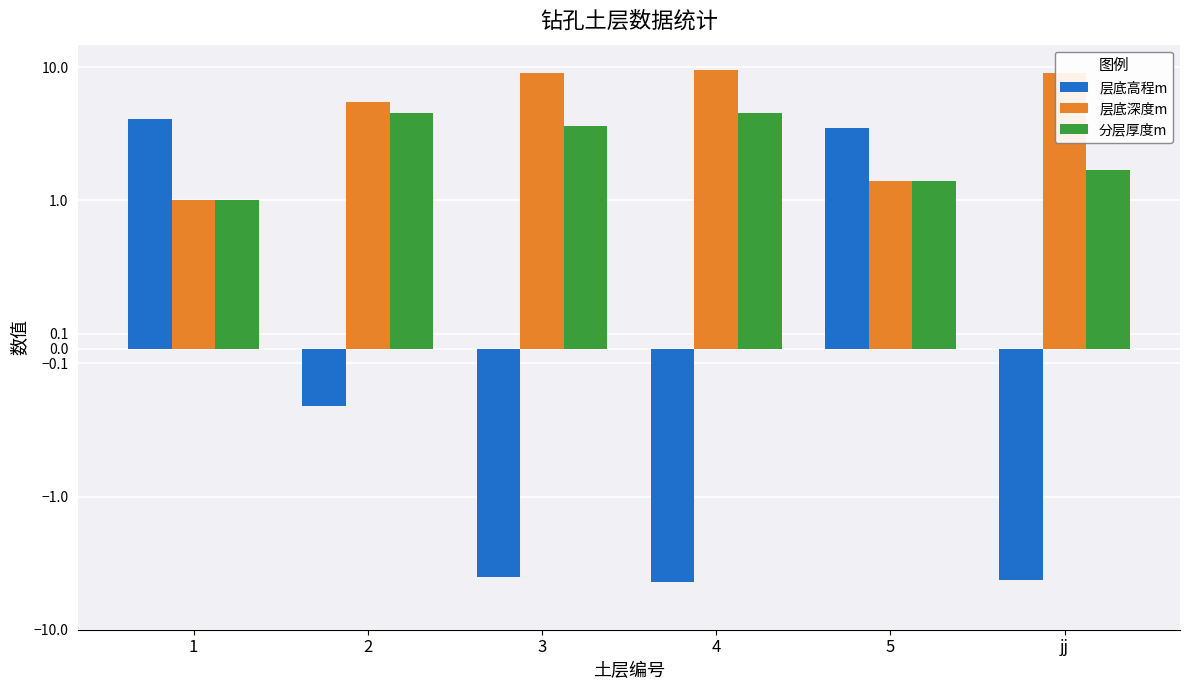

How many values in 层底高程m are below zero?

4